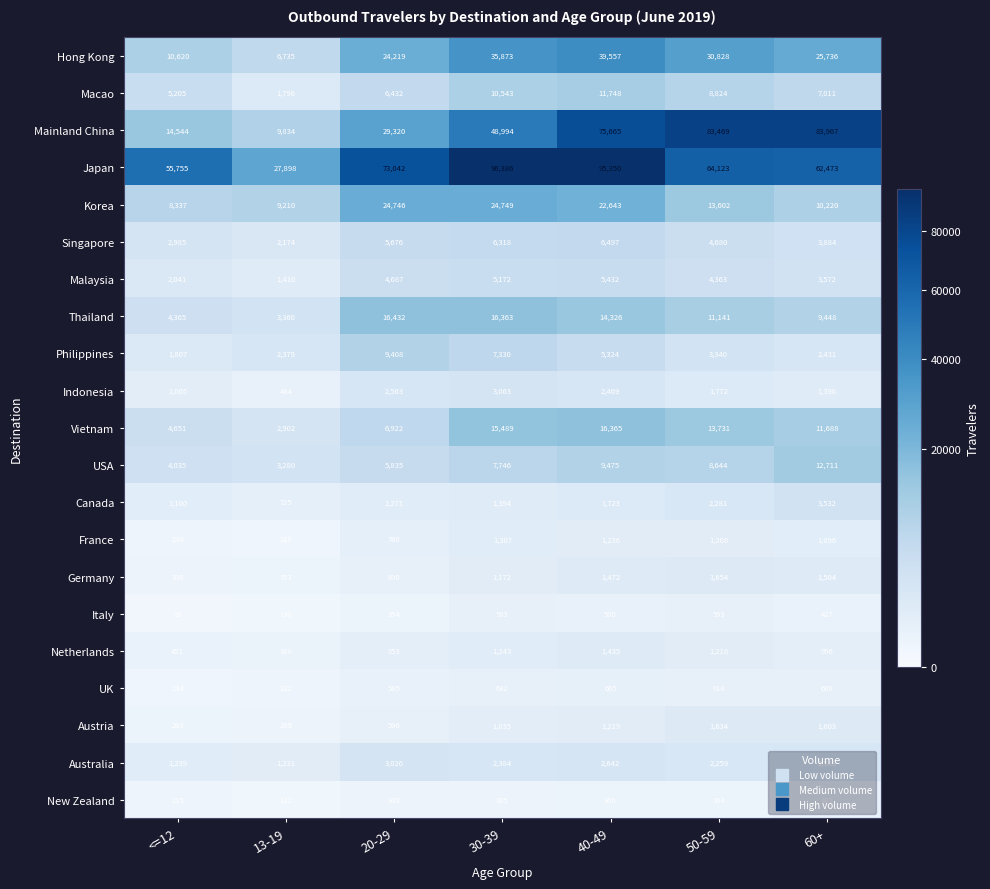

How many values in the USA series are below 7746?

3